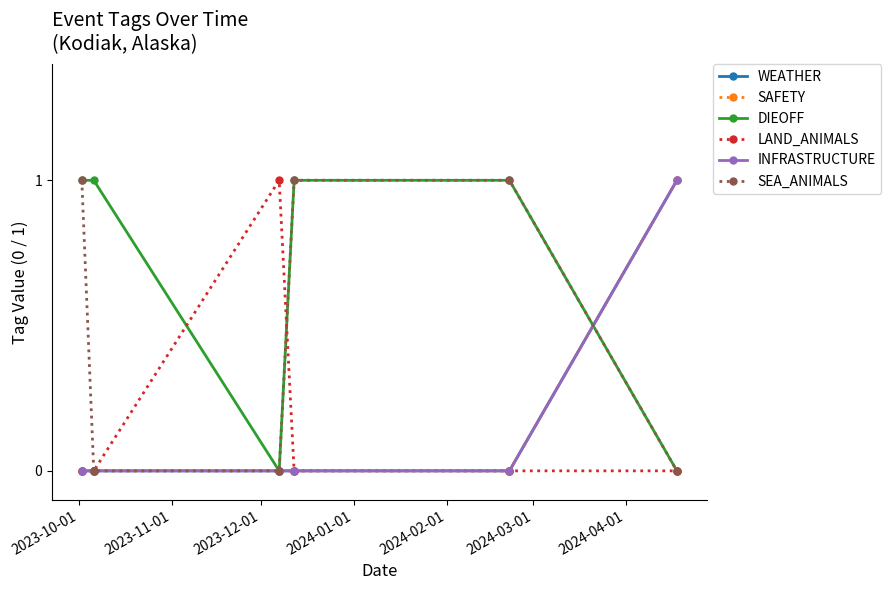

What is the maximum value for SAFETY?

1